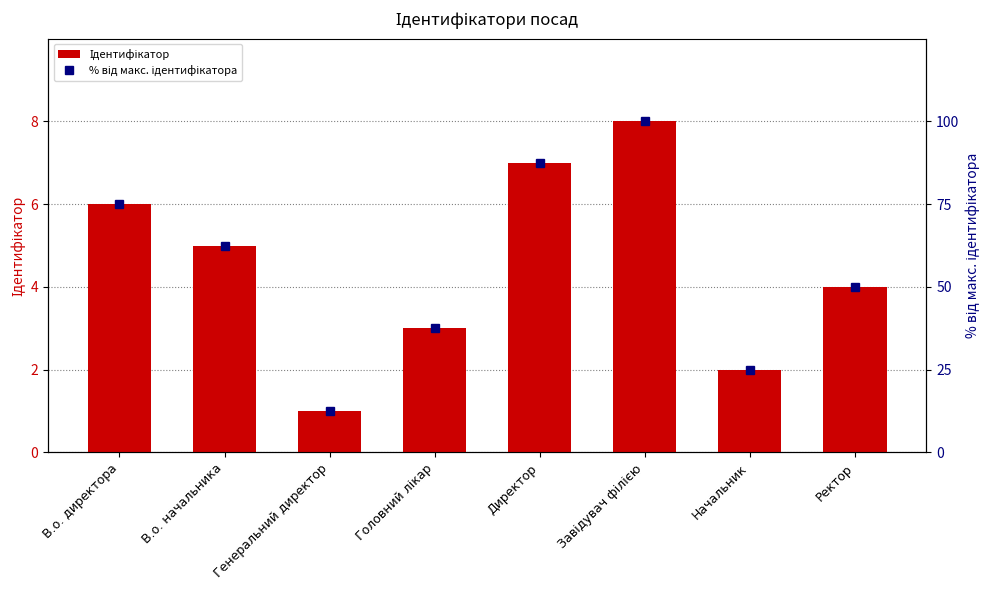

Count the number of categories in the chart.

8